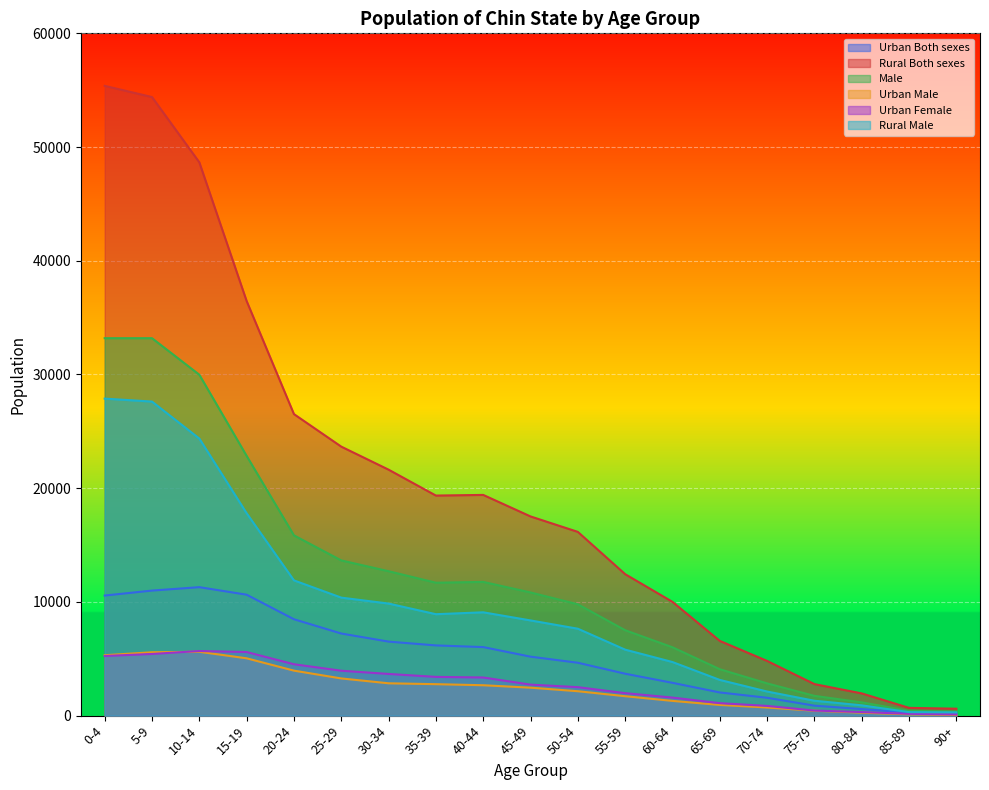

Which category has the lowest value in the Urban Both sexes series?

90+